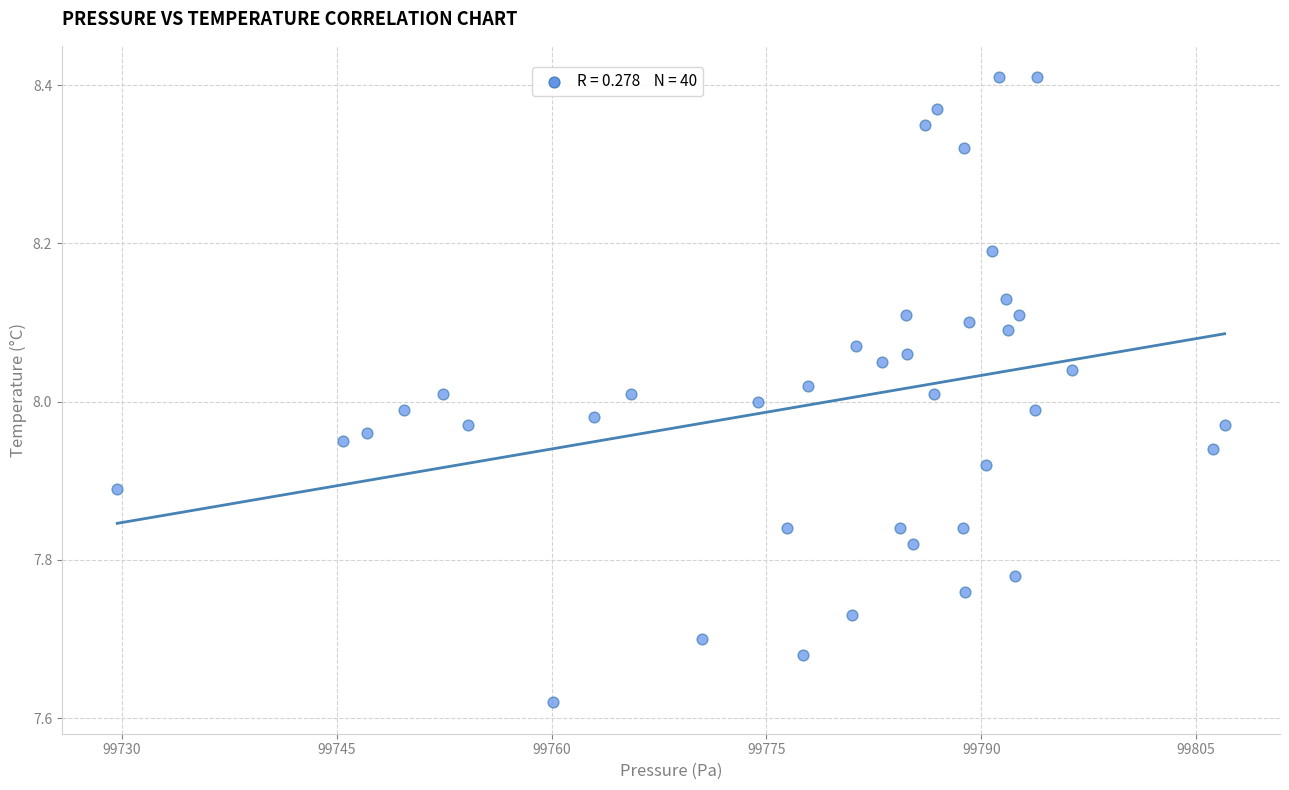

What is the range of X values (max minus min)?

77.3